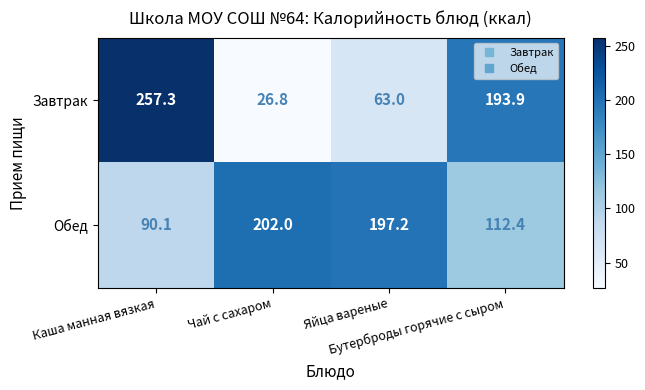

What is the difference between the maximum and minimum values in the Завтрак series?

230.5